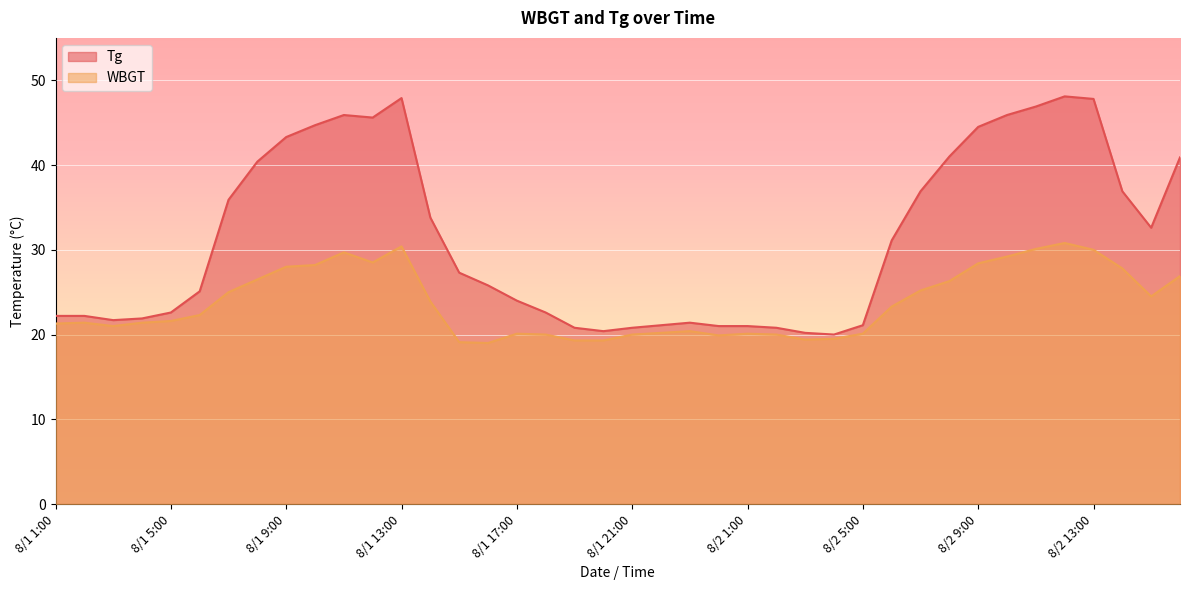

Which series has the largest total across all categories?

Tg